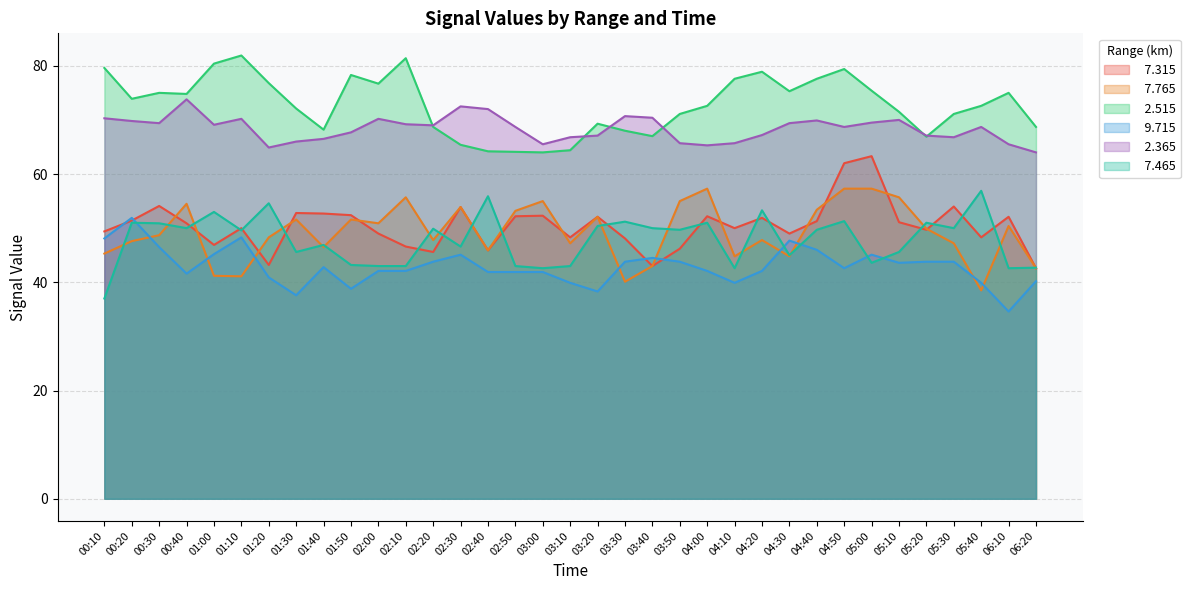

In   2.515, how many points are higher than both neighbors (excluding endpoints)?

8